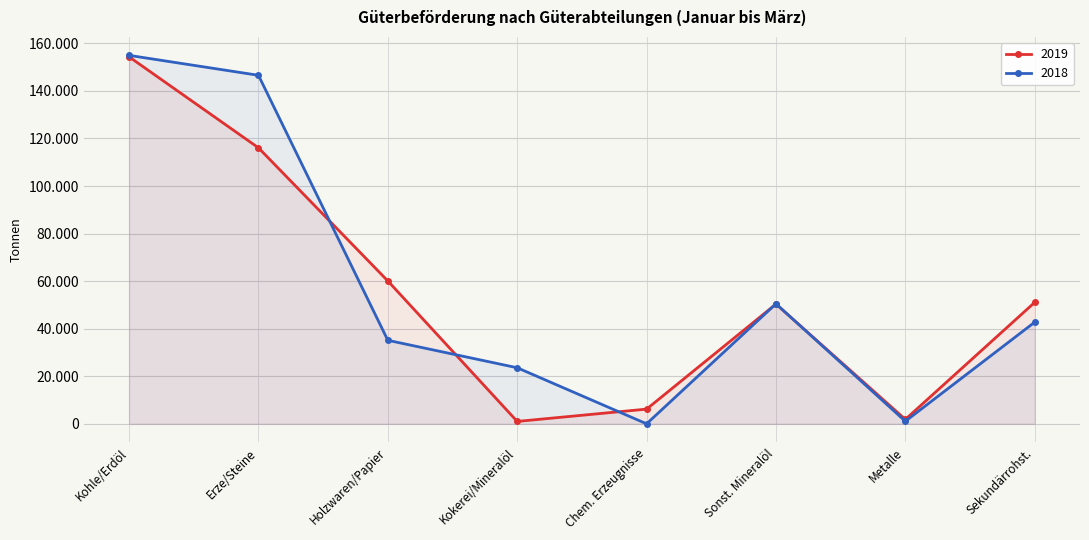

Which series ends up on top after the final intersection of 2018 and 2019?

2019